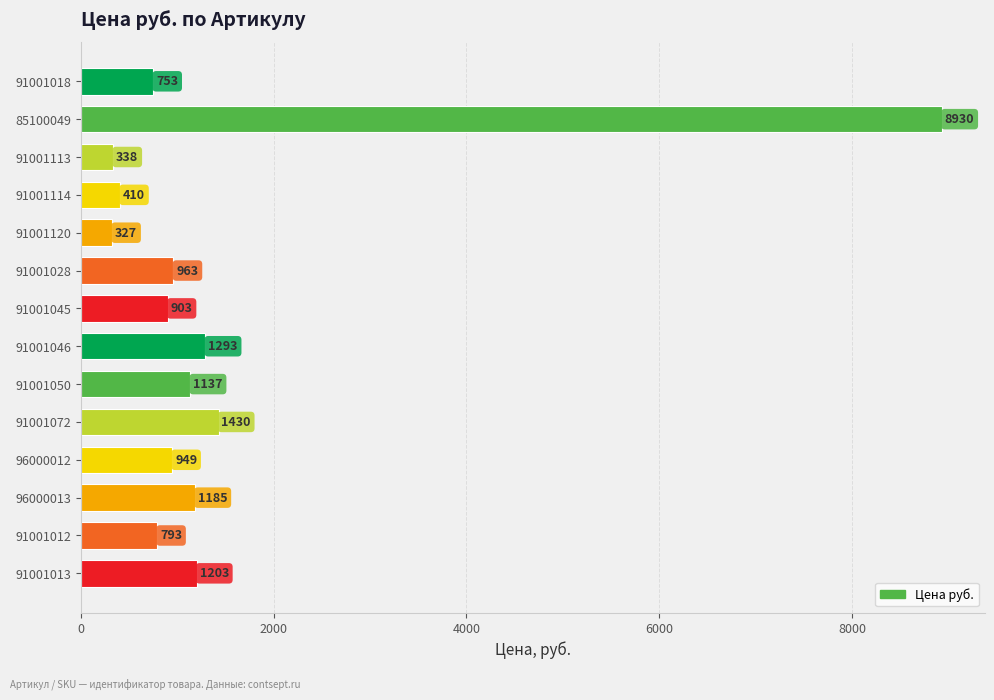

Rank the categories by value from highest to lowest.

85100049, 91001072, 91001046, 91001013, 96000013, 91001050, 91001028, 96000012, 91001045, 91001012, 91001018, 91001114, 91001113, 91001120